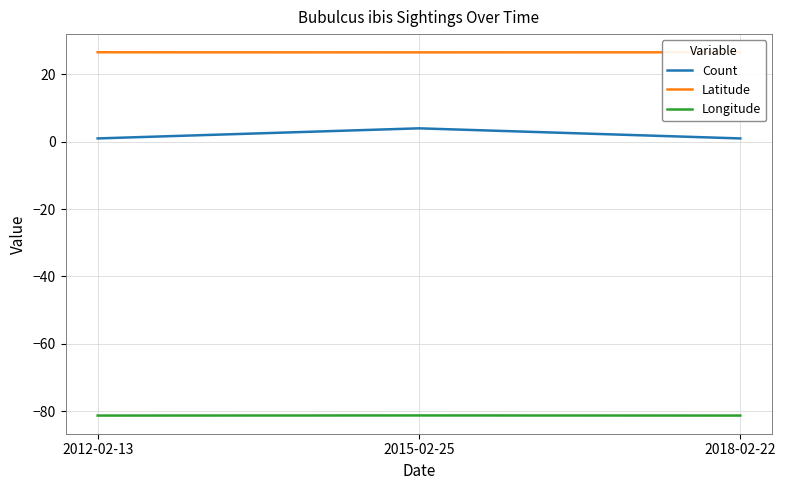

Is the value of Latitude at 2015-02-25 greater than the value of Longitude at 2018-02-22?

Yes